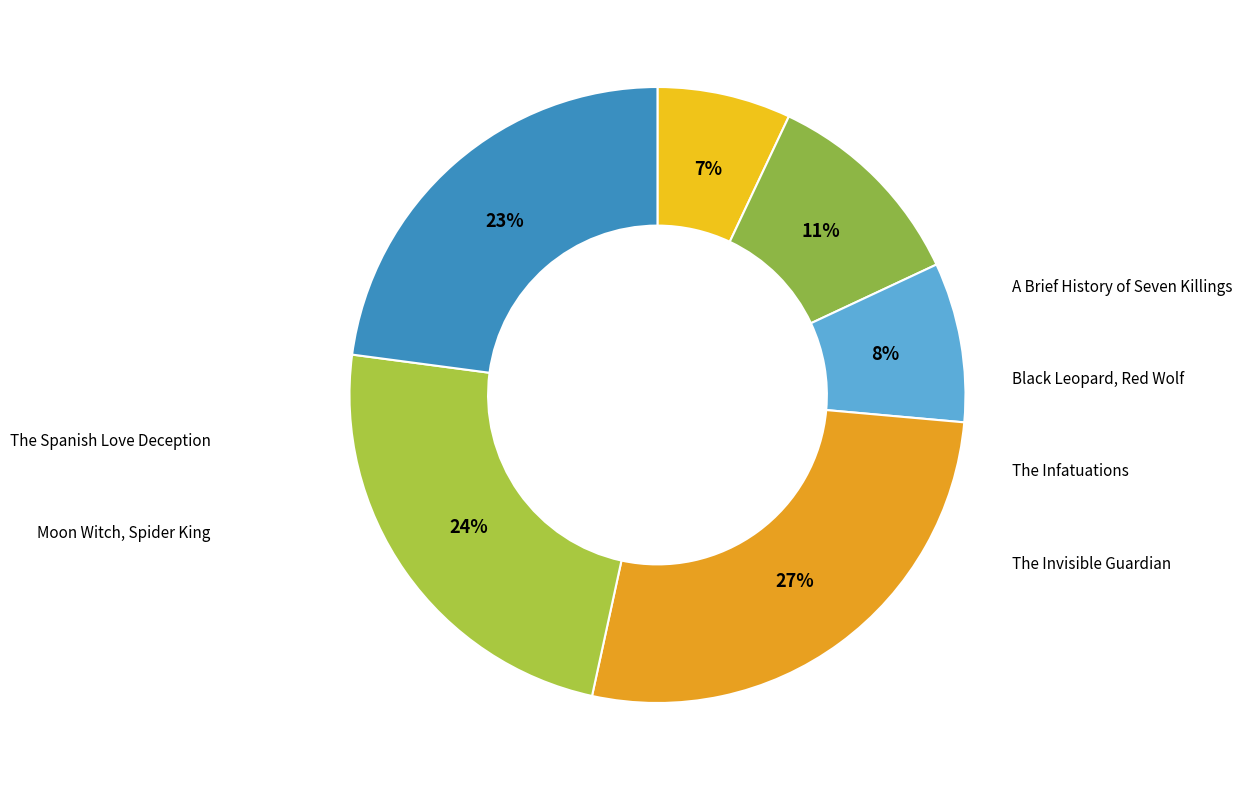

Which category has the smallest portion of the pie?

A Brief History of Seven Killings